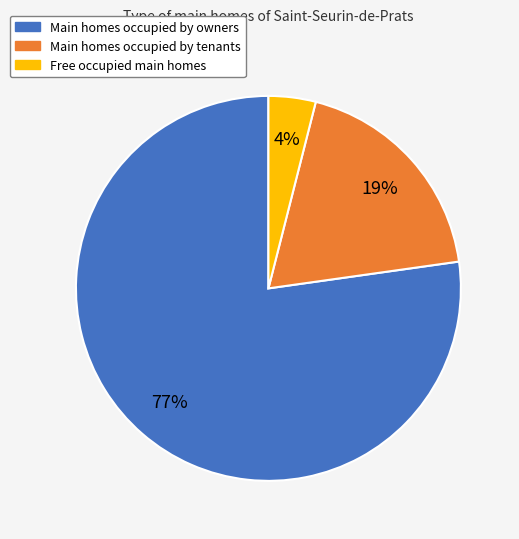

Is there a majority slice in this chart?

Yes